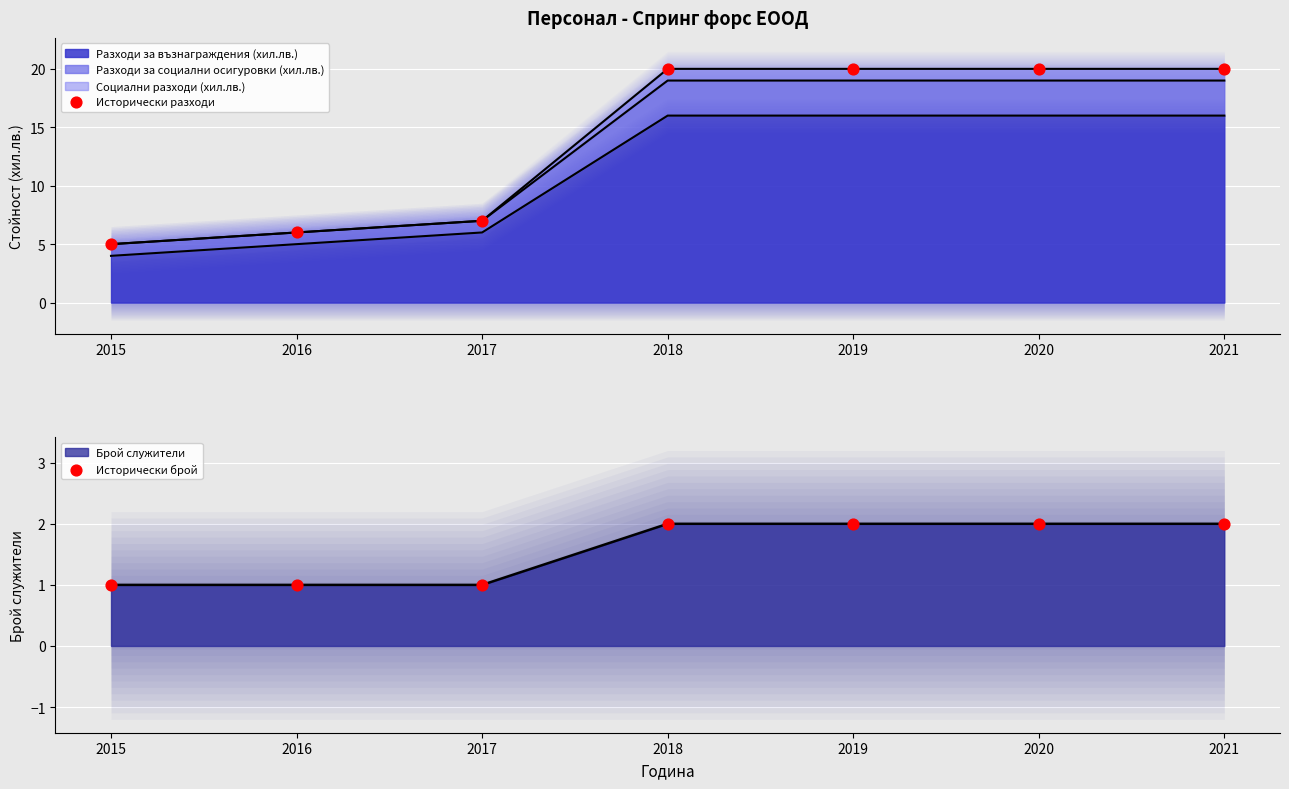

What is the total value across all series at 2021?

22